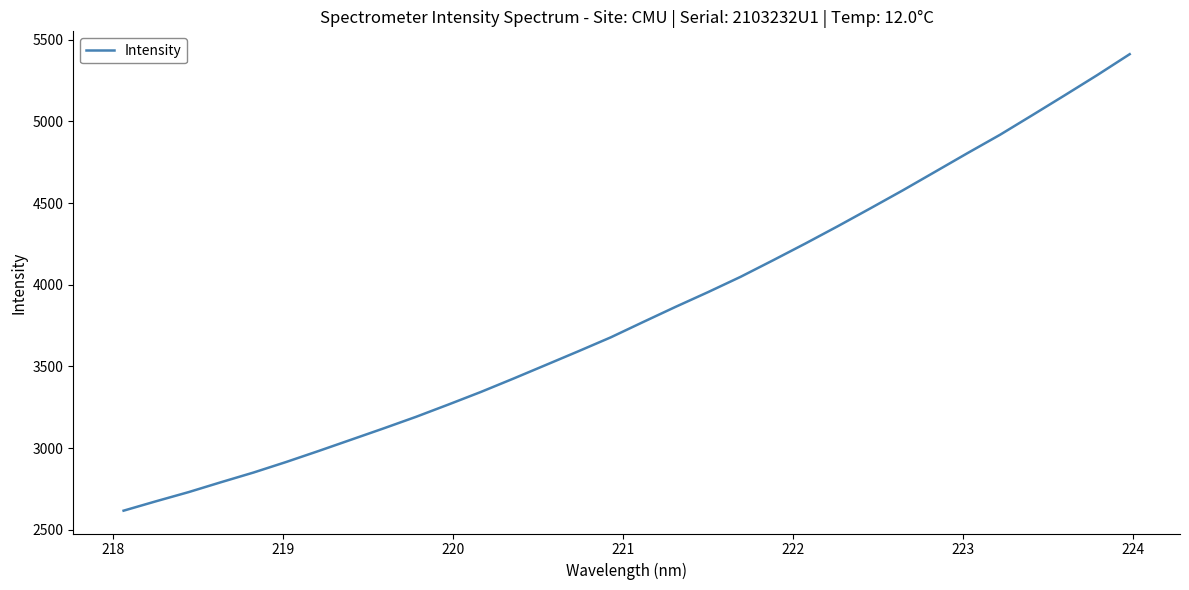

What is the sum of all values?

122486.9